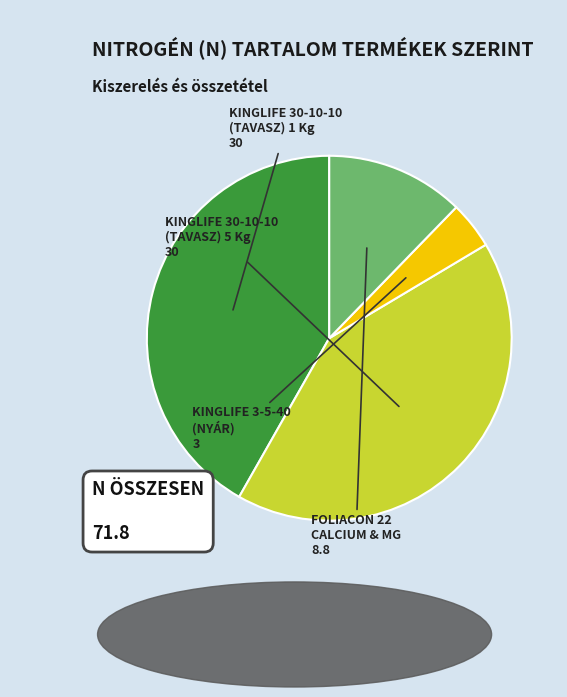

Is there a majority slice in this chart?

No